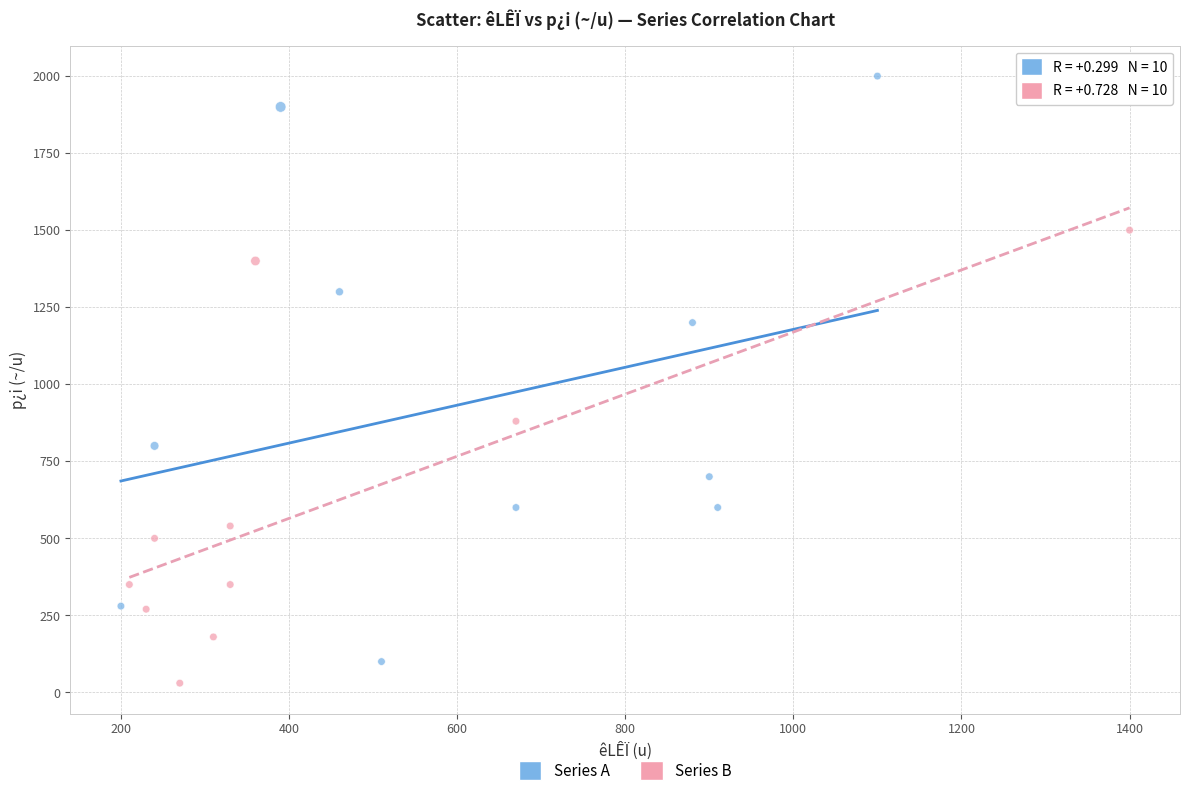

Which series reaches the maximum Y coordinate?

Series A